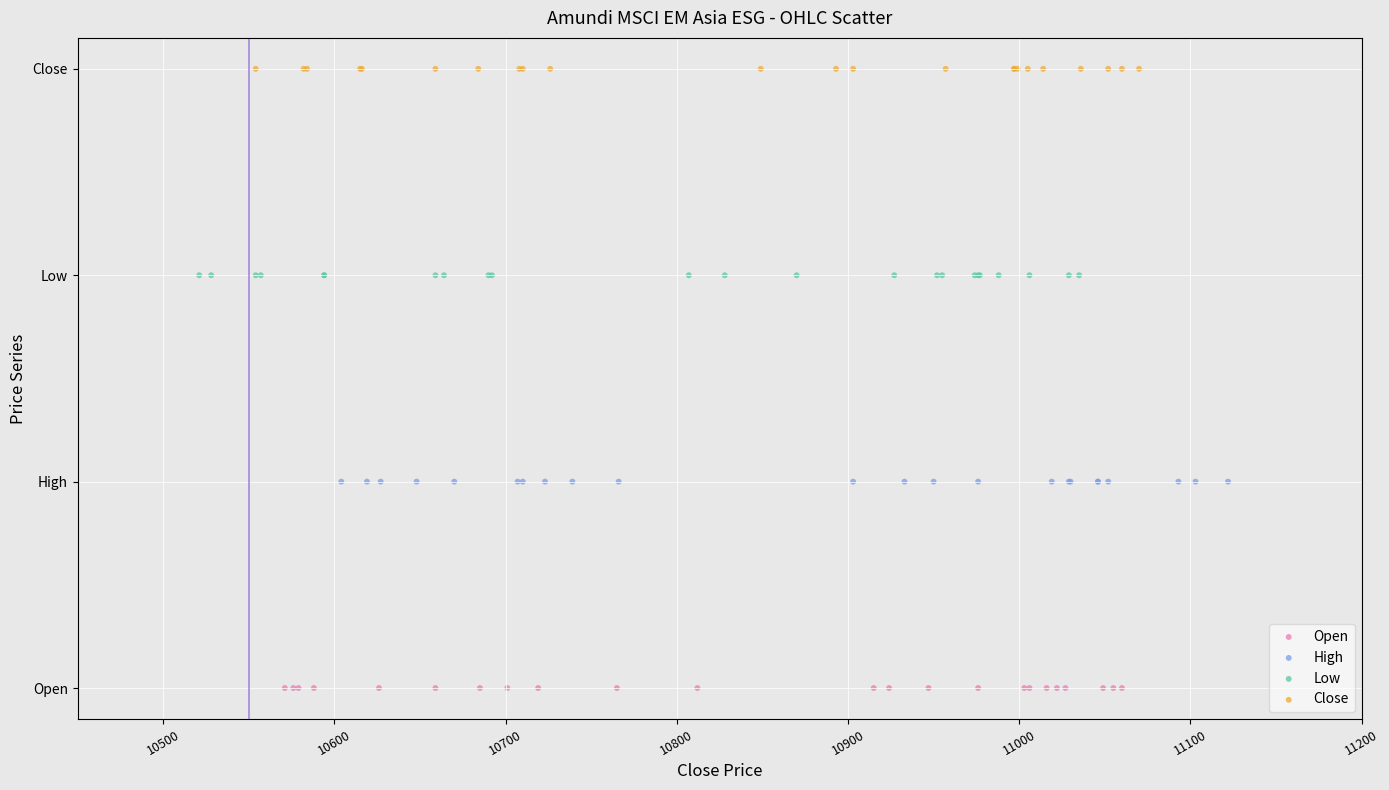

Which series reaches the maximum Y coordinate?

Close